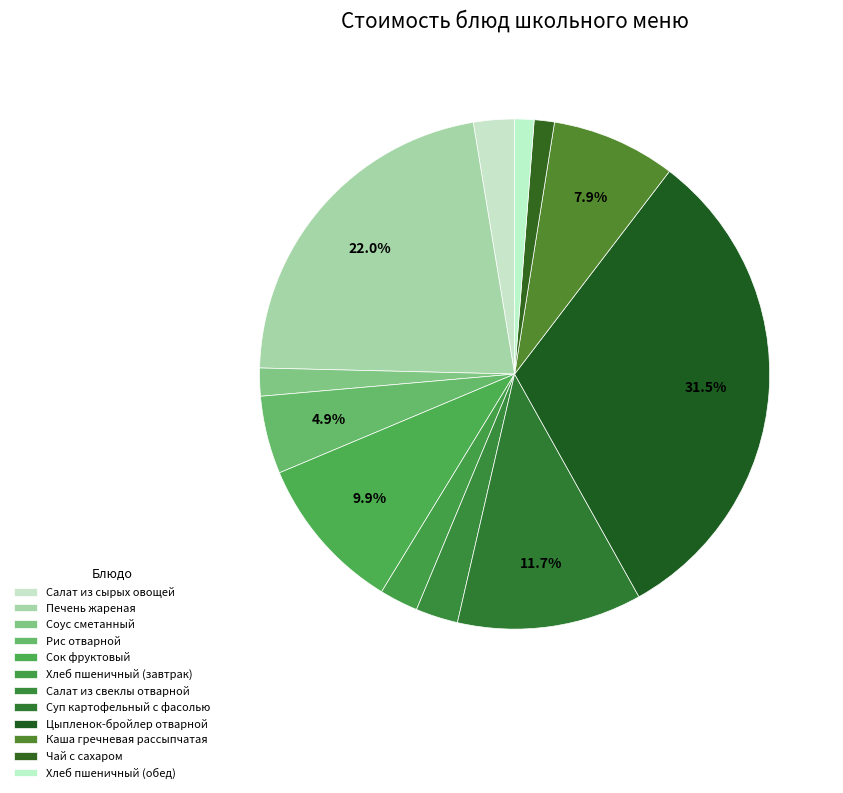

What percentage is NOT represented by Чай с сахаром?

98.7%